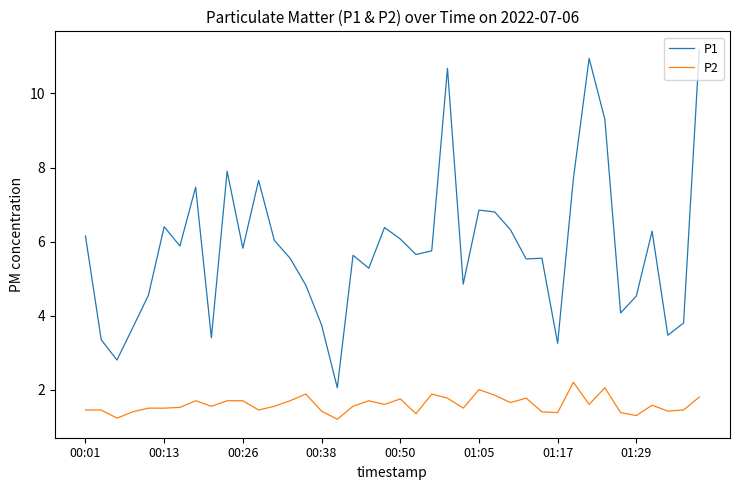

True or false: P1 and P2 intersect in this chart.

False